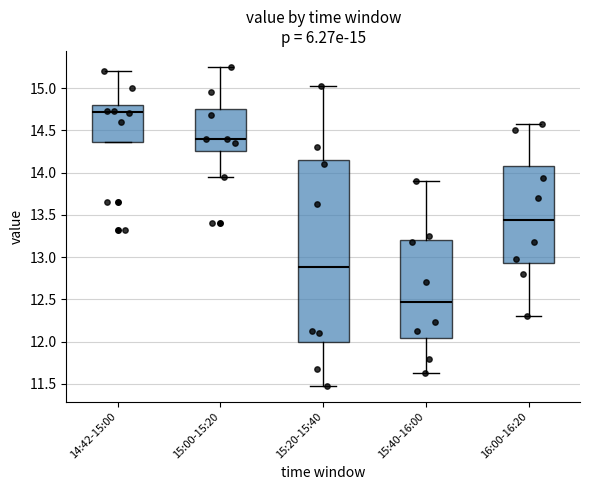

Which box is the tallest, from its lower edge to its upper edge?

15:20-15:40